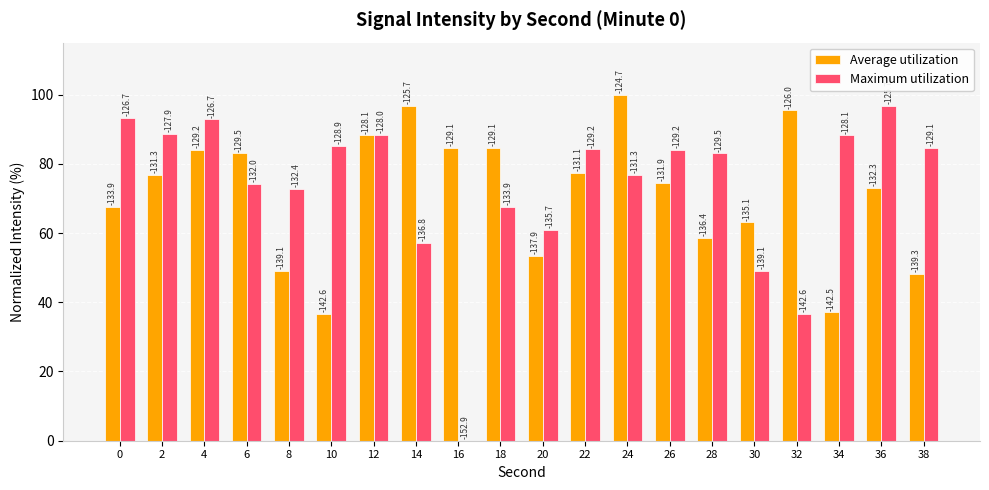

What is the sum of all Maximum utilization values?

1463.9